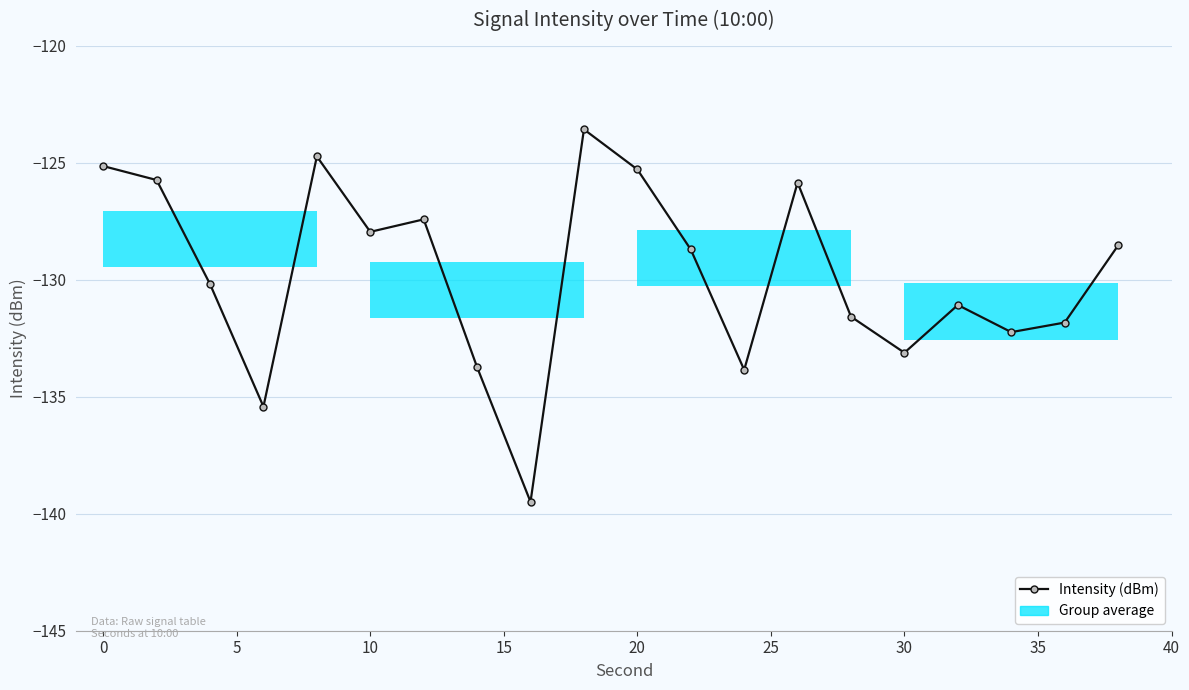

Reading left to right, extract all data points from this chart.

-125.1	-125.7	-130.2	-135.4	-124.7	-128.0	-127.4	-133.7	-139.5	-123.6	-125.3	-128.7	-133.9	-125.9	-131.6	-133.1	-131.1	-132.2	-131.8	-128.5